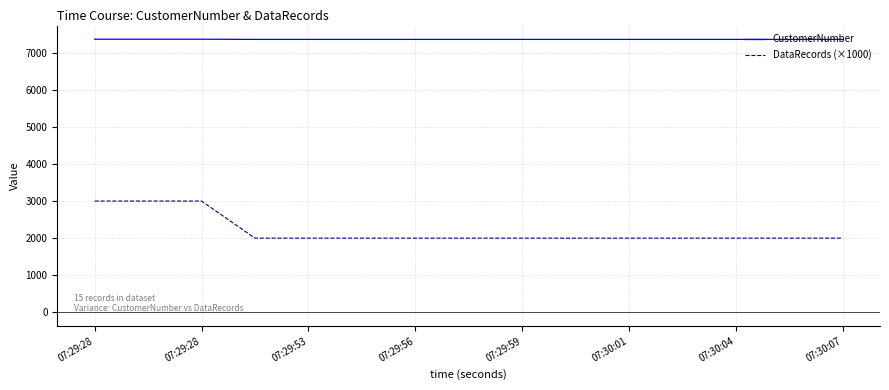

What is the highest value of the DataRecords (×1000) series?

3000